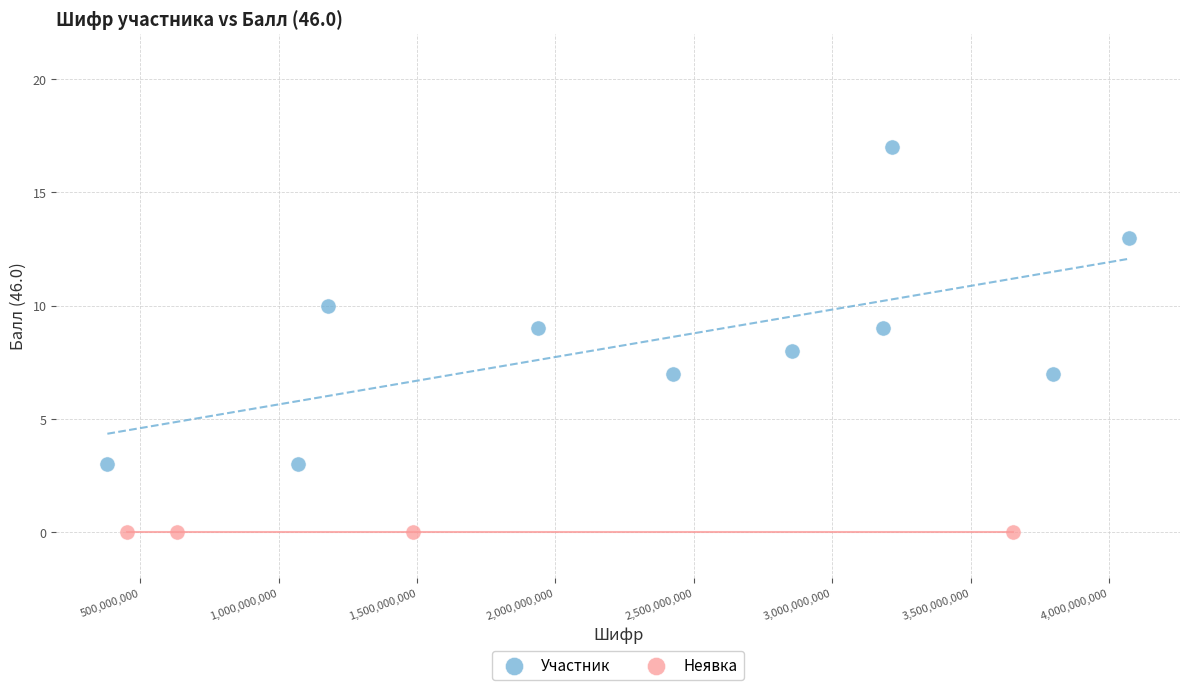

Which series reaches the minimum Y coordinate?

Неявка